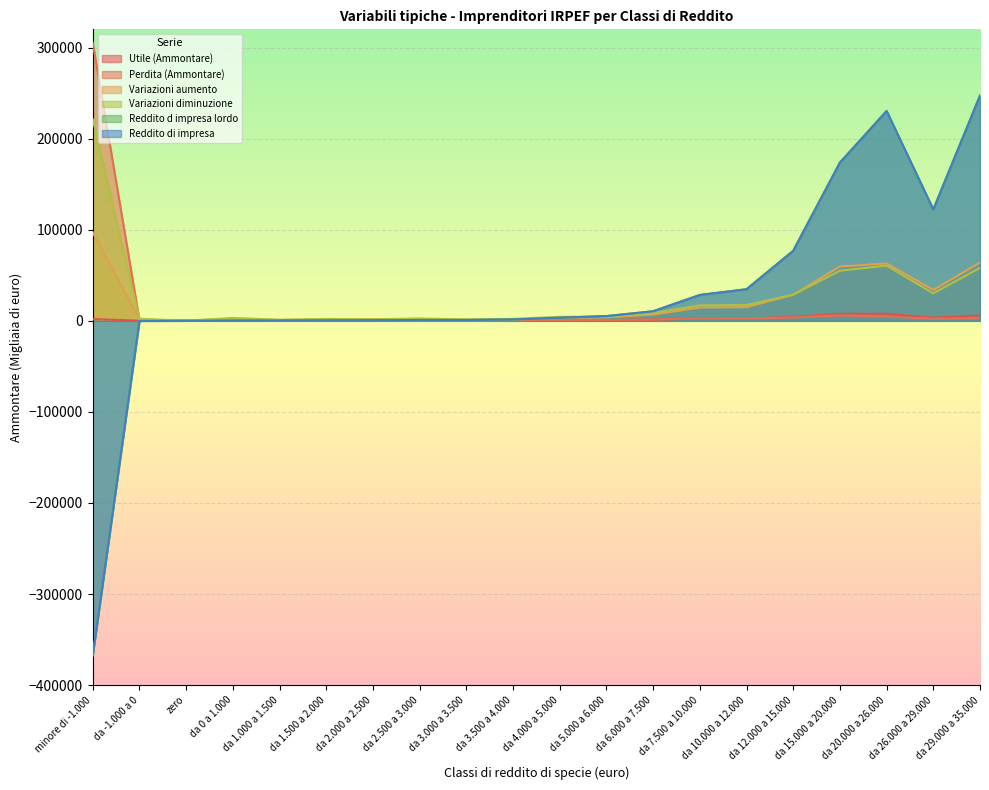

Reading left to right, what are all the values shown in this chart?

Utile (Ammontare): minore di -1.000=1900	da -1.000 a 0=123	zero=5	da 0 a 1.000=340	da 1.000 a 1.500=181	da 1.500 a 2.000=210	da 2.000 a 2.500=225	da 2.500 a 3.000=237	da 3.000 a 3.500=208	da 3.500 a 4.000=302	da 4.000 a 5.000=562	da 5.000 a 6.000=723	da 6.000 a 7.500=1173	da 7.500 a 10.000=2526	da 10.000 a 12.000=2472	da 12.000 a 15.000=4414	da 15.000 a 20.000=7759	da 20.000 a 26.000=7811	da 26.000 a 29.000=3432	da 29.000 a 35.000=5981
Perdita (Ammontare): minore di -1.000=305119	da -1.000 a 0=693	zero=12	da 0 a 1.000=741	da 1.000 a 1.500=335	da 1.500 a 2.000=352	da 2.000 a 2.500=542	da 2.500 a 3.000=250	da 3.000 a 3.500=366	da 3.500 a 4.000=318	da 4.000 a 5.000=793	da 5.000 a 6.000=908	da 6.000 a 7.500=1488	da 7.500 a 10.000=2492	da 10.000 a 12.000=2507	da 12.000 a 15.000=3638	da 15.000 a 20.000=5853	da 20.000 a 26.000=4613	da 26.000 a 29.000=2255	da 29.000 a 35.000=2852
Variazioni aumento: minore di -1.000=96934	da -1.000 a 0=1329	zero=118	da 0 a 1.000=1958	da 1.000 a 1.500=888	da 1.500 a 2.000=1293	da 2.000 a 2.500=1570	da 2.500 a 3.000=1270	da 3.000 a 3.500=1256	da 3.500 a 4.000=1395	da 4.000 a 5.000=3019	da 5.000 a 6.000=3782	da 6.000 a 7.500=6778	da 7.500 a 10.000=14650	da 10.000 a 12.000=14964	da 12.000 a 15.000=28637	da 15.000 a 20.000=59651	da 20.000 a 26.000=62950	da 26.000 a 29.000=33870	da 29.000 a 35.000=63969
Variazioni diminuzione: minore di -1.000=221205	da -1.000 a 0=2189	zero=141	da 0 a 1.000=3148	da 1.000 a 1.500=1189	da 1.500 a 2.000=2107	da 2.000 a 2.500=1708	da 2.500 a 3.000=2583	da 3.000 a 3.500=1584	da 3.500 a 4.000=2148	da 4.000 a 5.000=4403	da 5.000 a 6.000=4565	da 6.000 a 7.500=8670	da 7.500 a 10.000=16949	da 10.000 a 12.000=17297	da 12.000 a 15.000=28701	da 15.000 a 20.000=54977	da 20.000 a 26.000=60572	da 26.000 a 29.000=30087	da 29.000 a 35.000=58100
Reddito d impresa lordo: minore di -1.000=-367103	da -1.000 a 0=-178	zero=0	da 0 a 1.000=237	da 1.000 a 1.500=303	da 1.500 a 2.000=527	da 2.000 a 2.500=707	da 2.500 a 3.000=879	da 3.000 a 3.500=903	da 3.500 a 4.000=1440	da 4.000 a 5.000=3347	da 5.000 a 6.000=5198	da 6.000 a 7.500=10511	da 7.500 a 10.000=28389	da 10.000 a 12.000=34673	da 12.000 a 15.000=76887	da 15.000 a 20.000=173720	da 20.000 a 26.000=230358	da 26.000 a 29.000=122266	da 29.000 a 35.000=247231
Reddito di impresa: minore di -1.000=-367101	da -1.000 a 0=-178	zero=0	da 0 a 1.000=237	da 1.000 a 1.500=303	da 1.500 a 2.000=527	da 2.000 a 2.500=707	da 2.500 a 3.000=879	da 3.000 a 3.500=903	da 3.500 a 4.000=1440	da 4.000 a 5.000=3347	da 5.000 a 6.000=5198	da 6.000 a 7.500=10511	da 7.500 a 10.000=28388	da 10.000 a 12.000=34671	da 12.000 a 15.000=76885	da 15.000 a 20.000=173718	da 20.000 a 26.000=230336	da 26.000 a 29.000=122262	da 29.000 a 35.000=247222